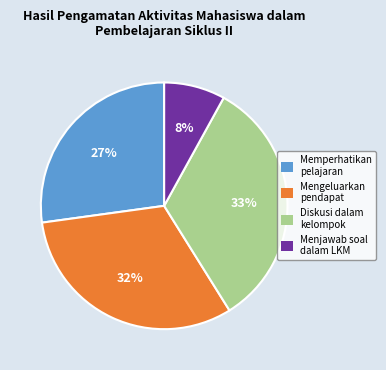

To the nearest percent, what is the difference between the largest and smallest slice percentages?

25%